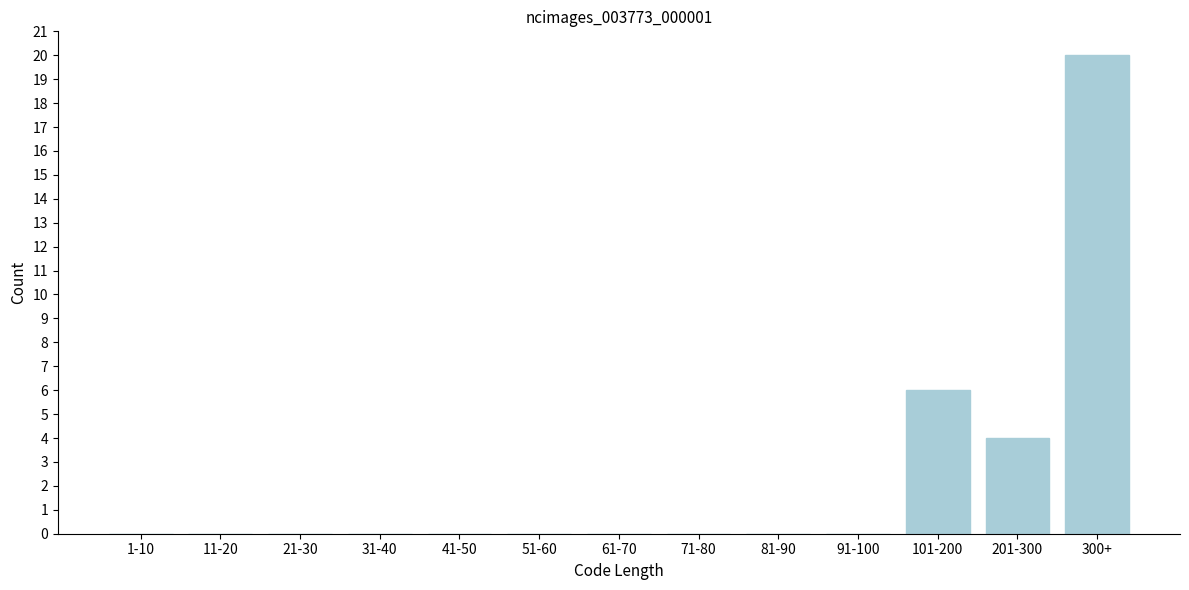

Reading left to right, extract all data points from this chart.

1-10=0	11-20=0	21-30=0	31-40=0	41-50=0	51-60=0	61-70=0	71-80=0	81-90=0	91-100=0	101-200=6	201-300=4	300+=20